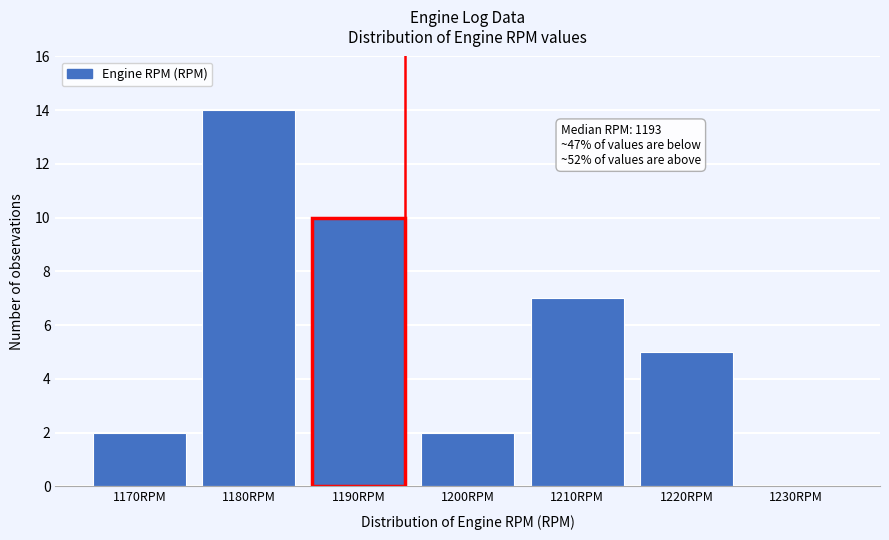

Reading left to right, list all the values displayed in this chart.

1170RPM=2	1180RPM=14	1190RPM=10	1200RPM=2	1210RPM=7	1220RPM=5	1230RPM=0